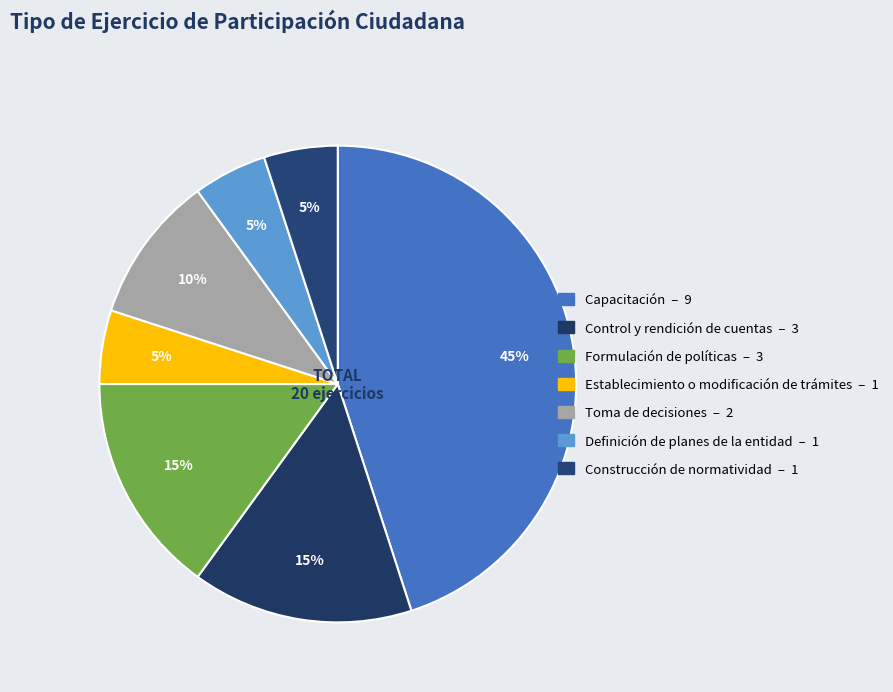

To the nearest percent, what is the difference between the Construcción de normatividad and Formulación de políticas slice percentages?

10%